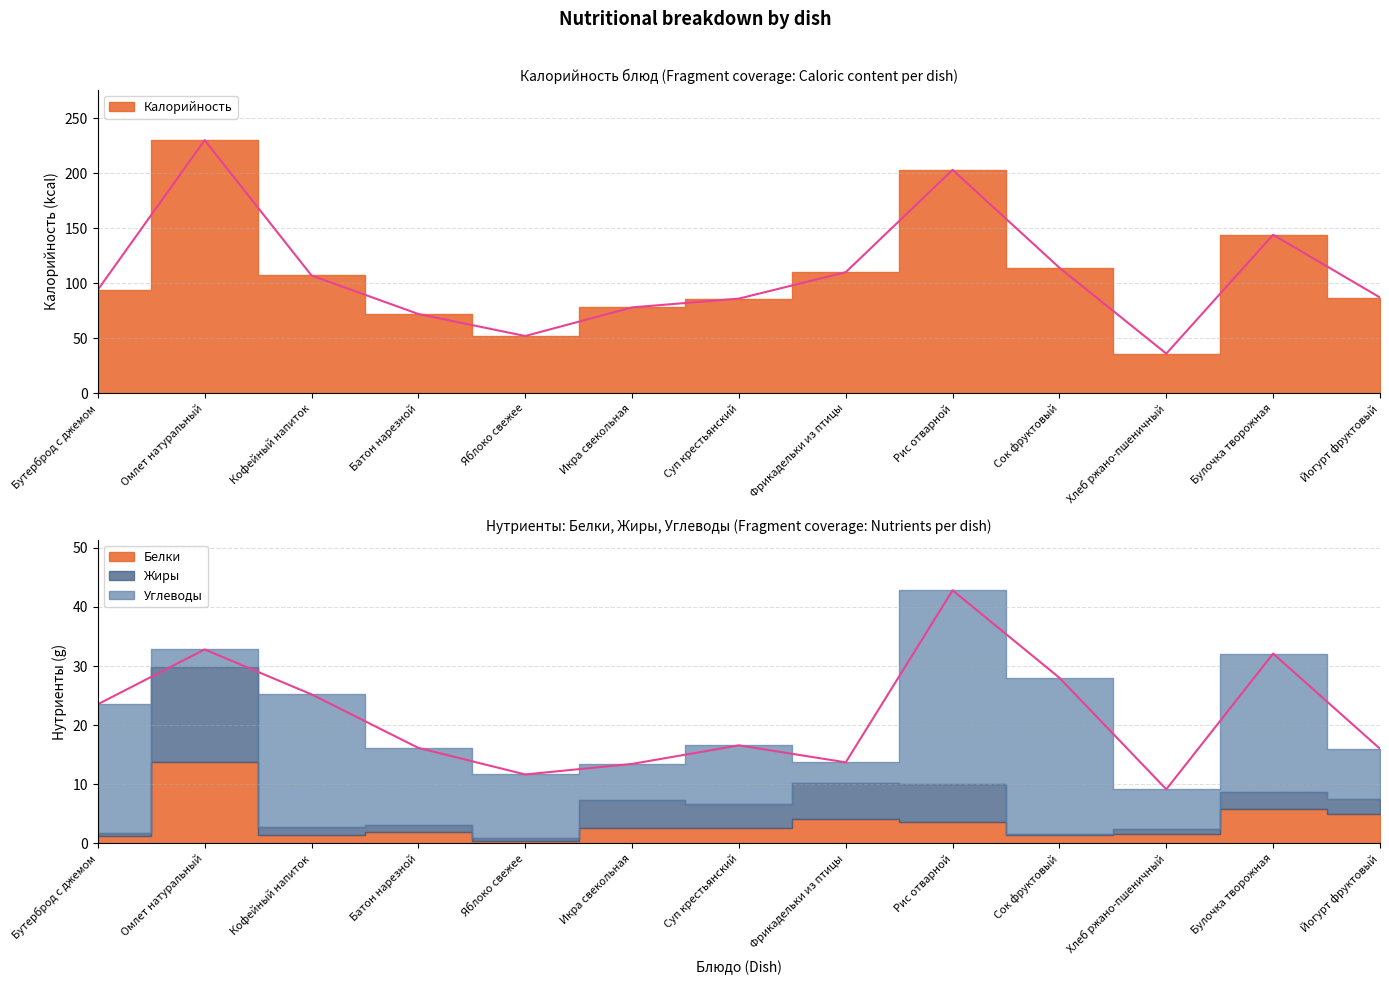

What is the difference between the second highest and minimum values in the Жиры series?

6.1